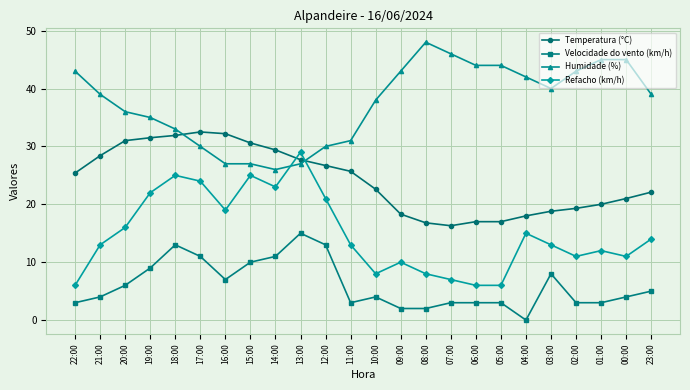

True or false: Humidade (%) and Velocidade do vento (km/h) intersect in this chart.

False